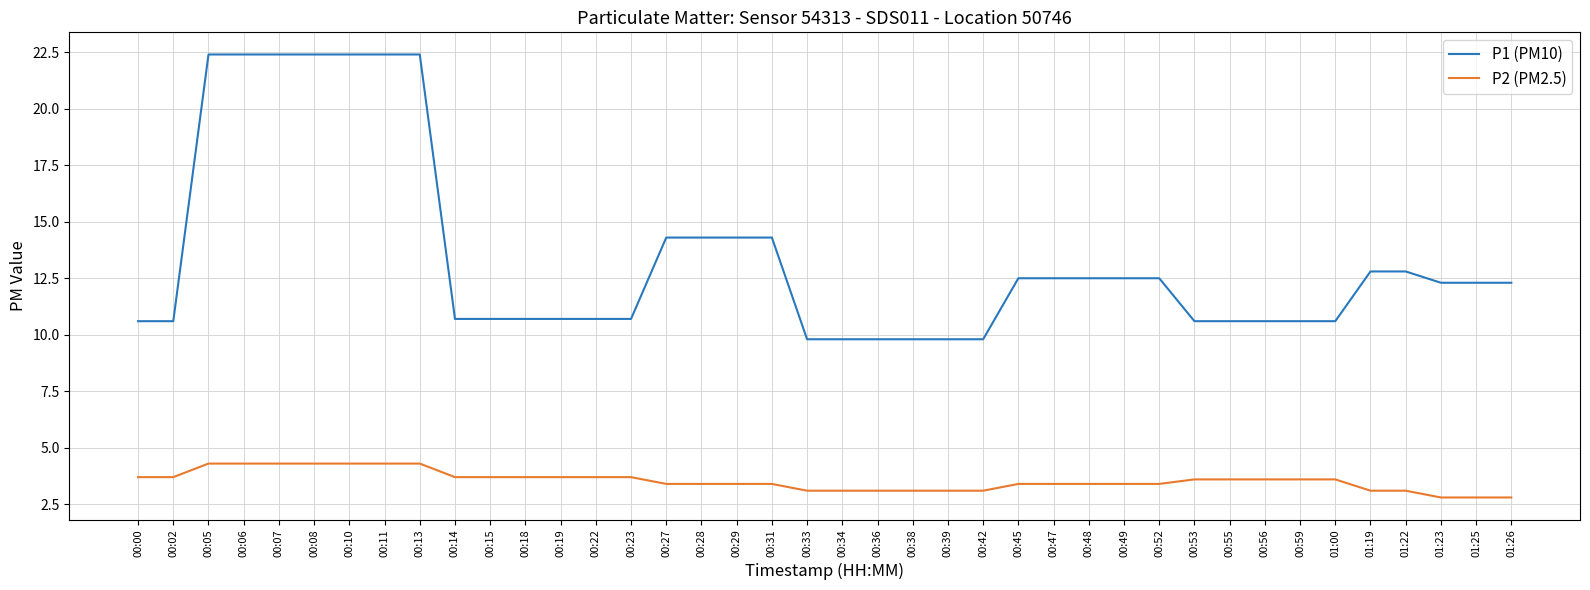

True or false: P2 (PM2.5) and P1 (PM10) intersect in this chart.

False